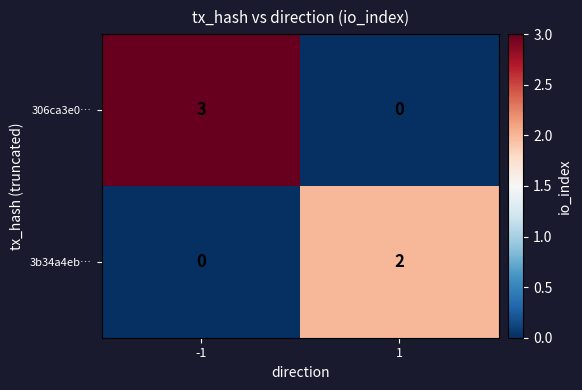

True or false: 3b34a4eb… has a value of 1 at -1.

False